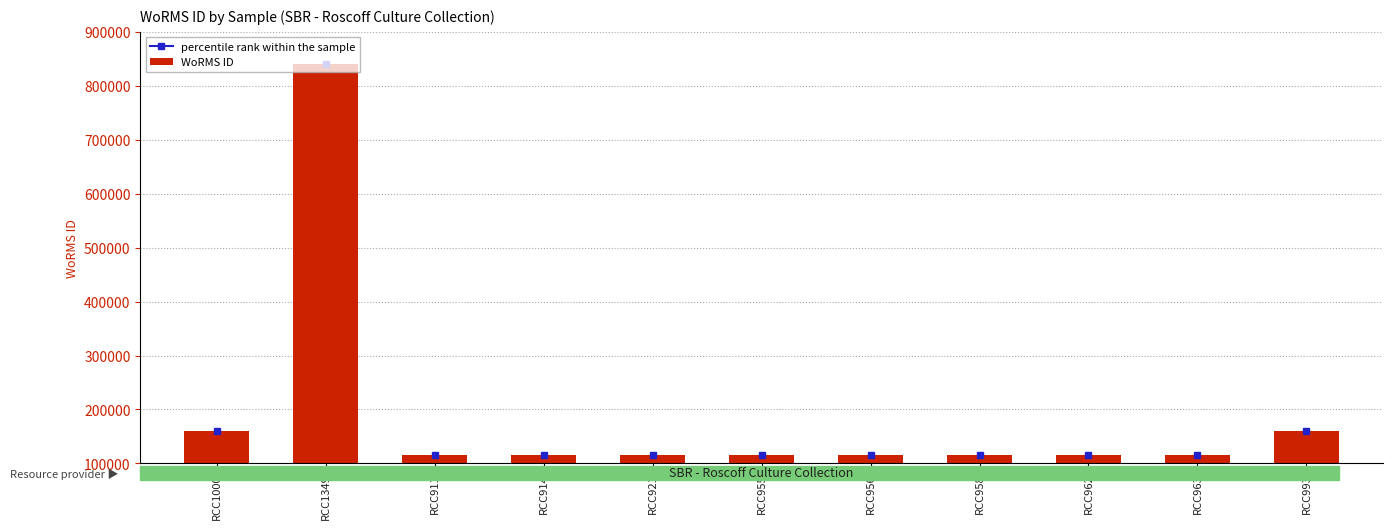

Which category has the lowest value across all series?

RCC911